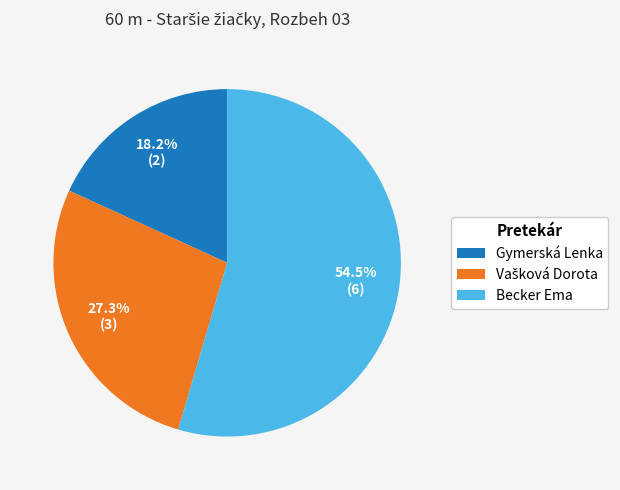

What is the largest slice in the pie chart?

Becker Ema